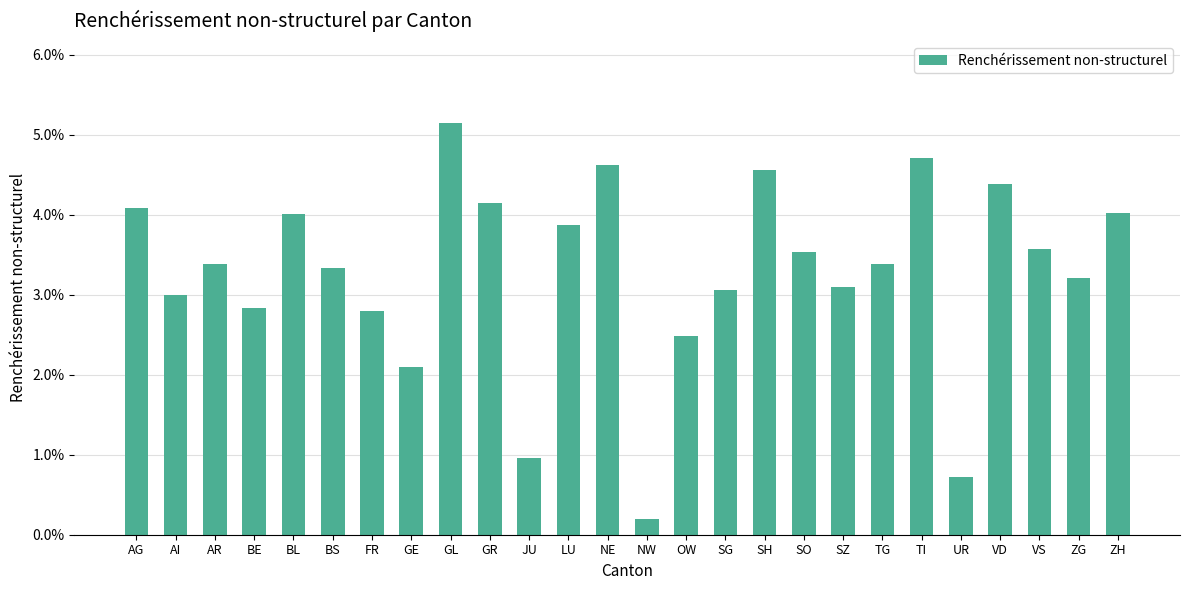

Where is the data nearest to the value 0?

NW